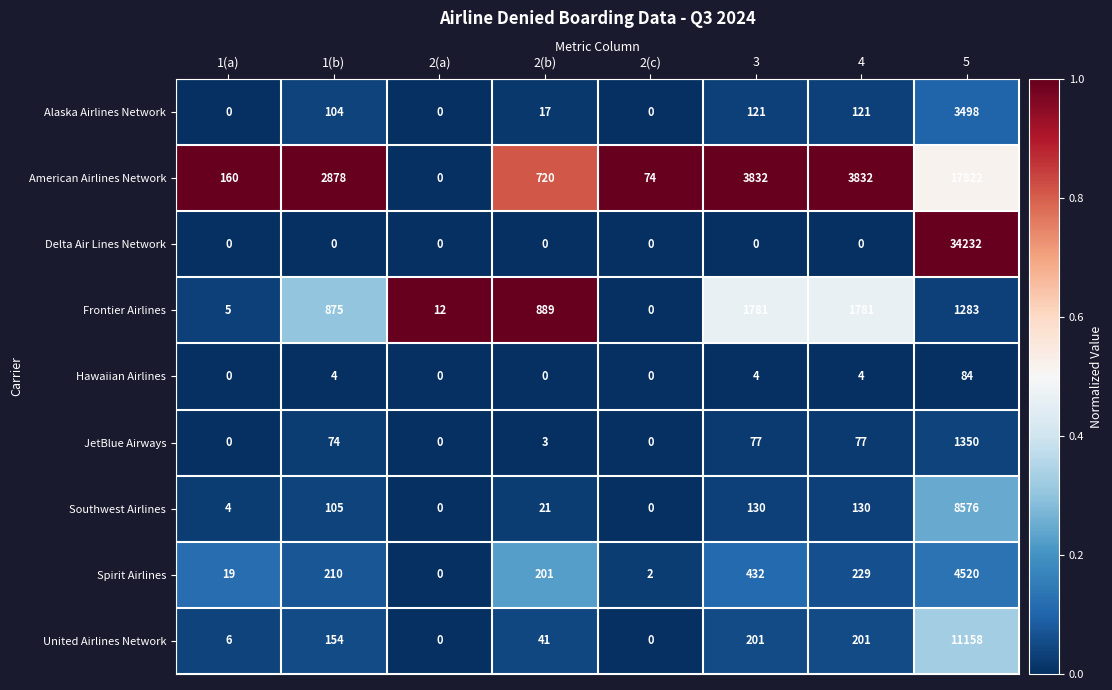

Which series has the largest total across all categories?

Delta Air Lines Network